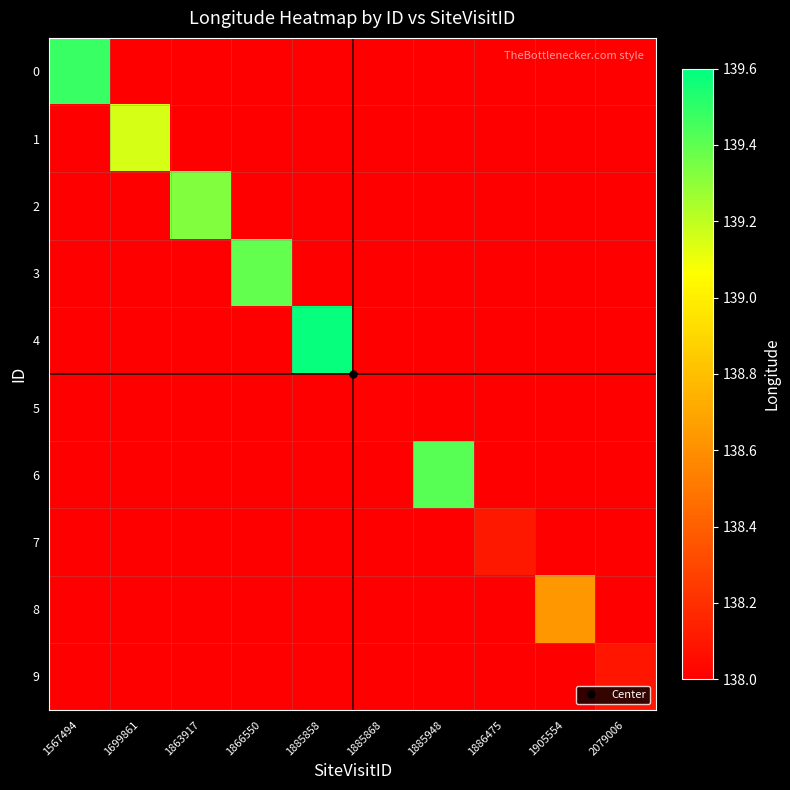

At how many categories does at least one series exceed 33?

10